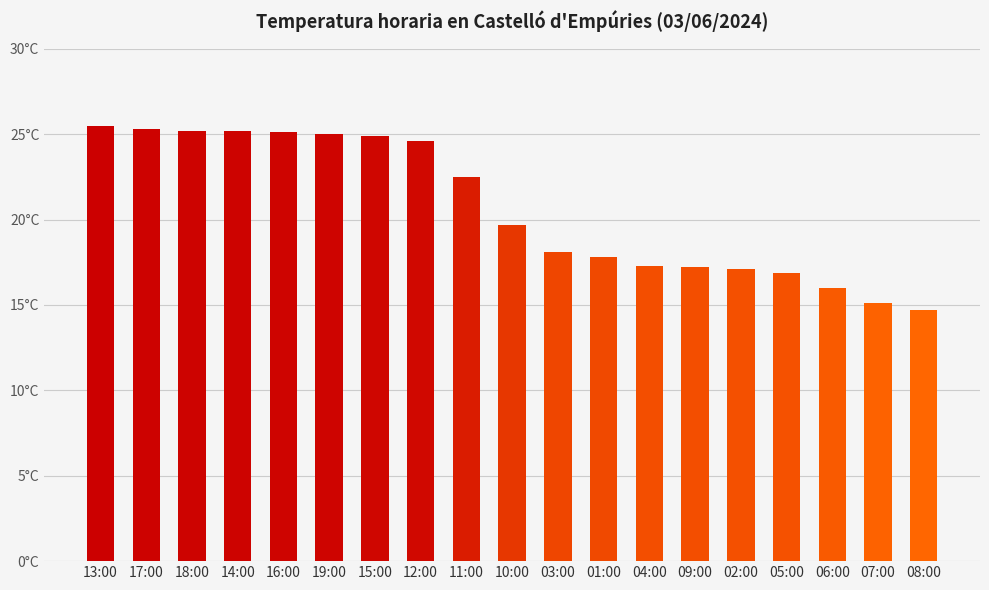

List the labels in order of value, smallest first.

08:00, 07:00, 06:00, 05:00, 02:00, 09:00, 04:00, 01:00, 03:00, 10:00, 11:00, 12:00, 15:00, 19:00, 16:00, 18:00, 14:00, 17:00, 13:00